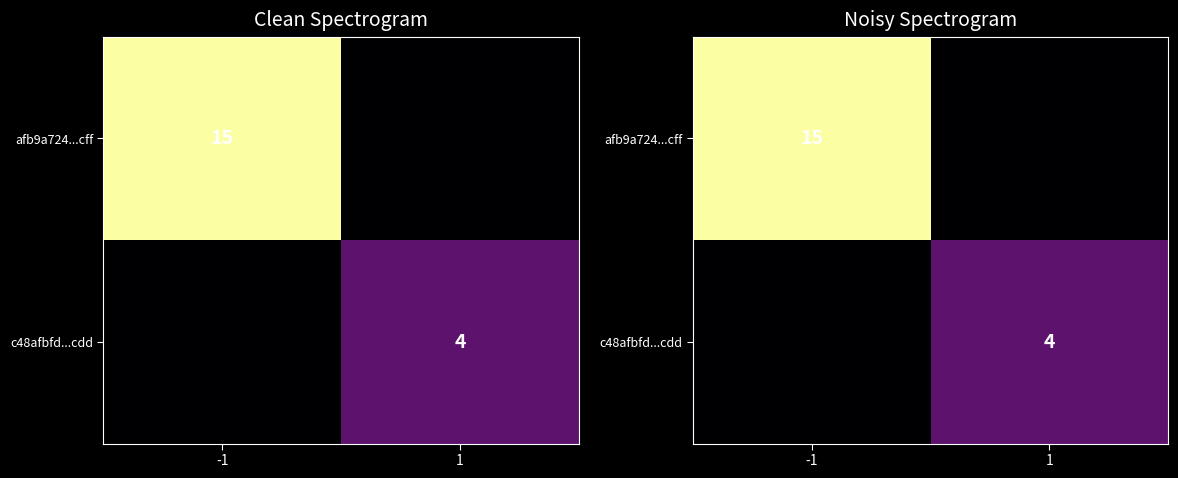

At which category is the sum across all series the highest?

-1